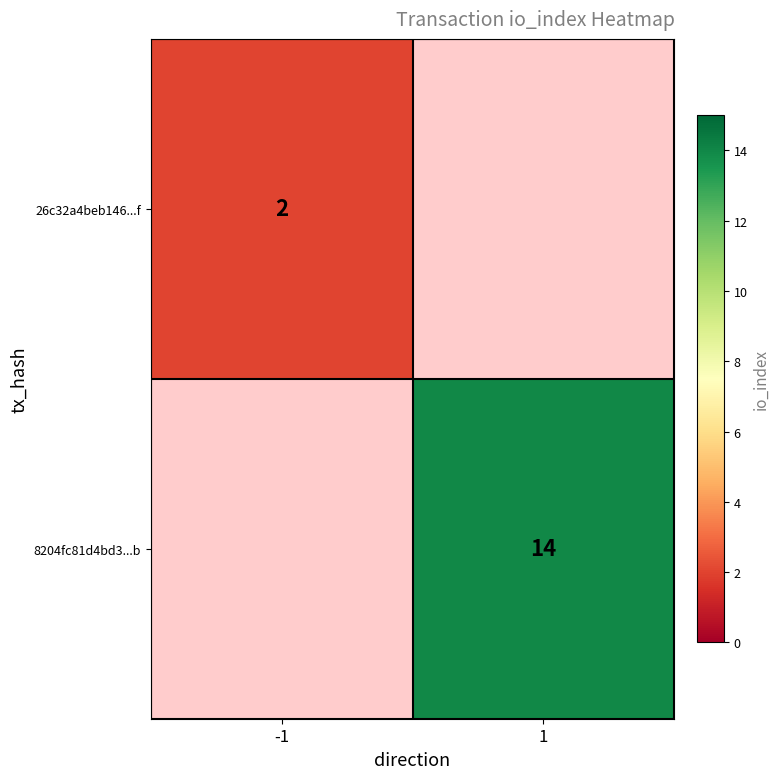

The value of 26c32a4beb146...f at -1 is 0. True or false?

False